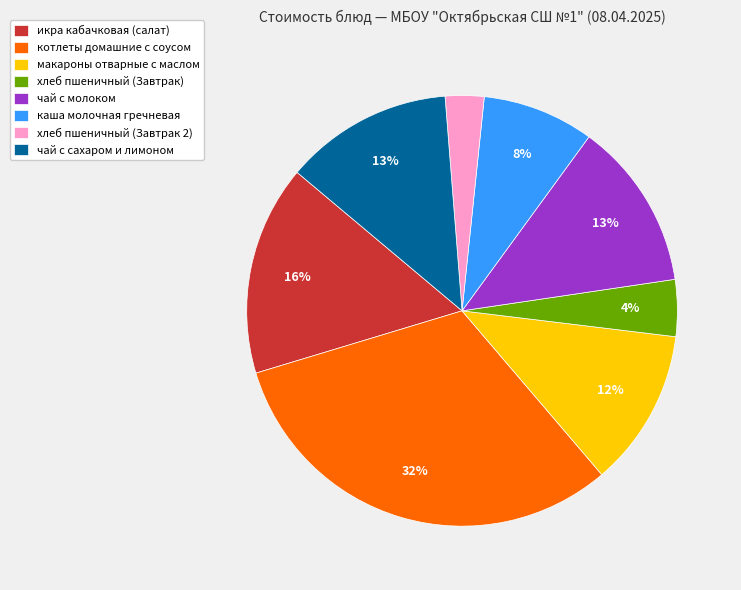

Does any single category account for the majority?

No